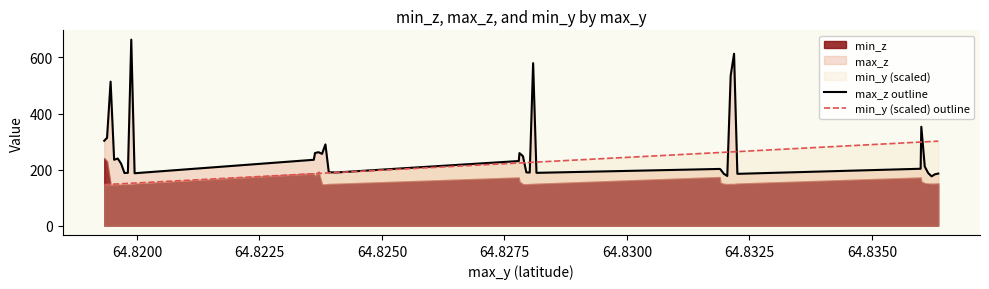

What is the difference between the maximum and minimum values in the max_z outline series?

487.7